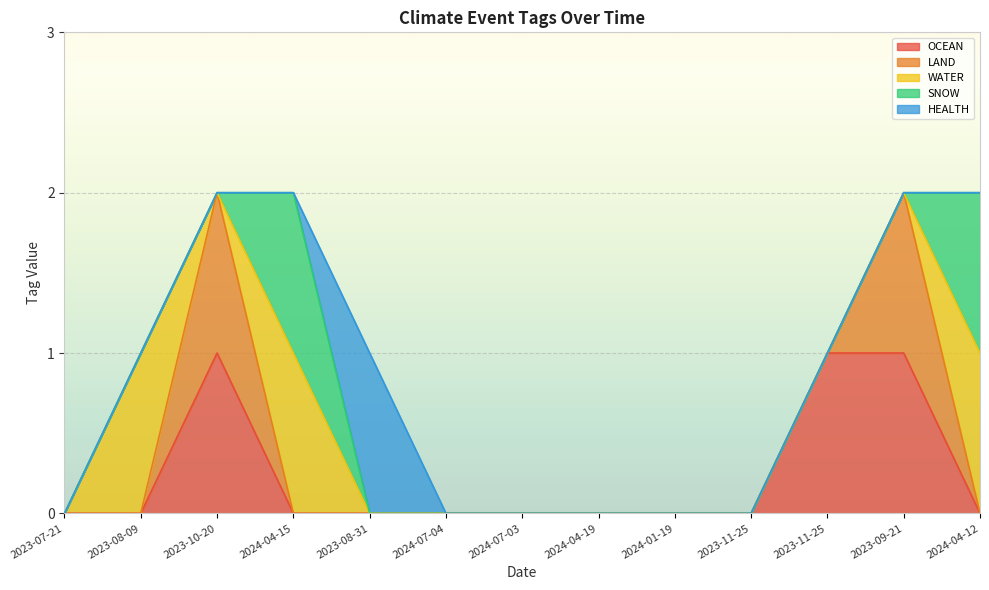

In WATER, how many points are lower than both neighbors (excluding endpoints)?

1